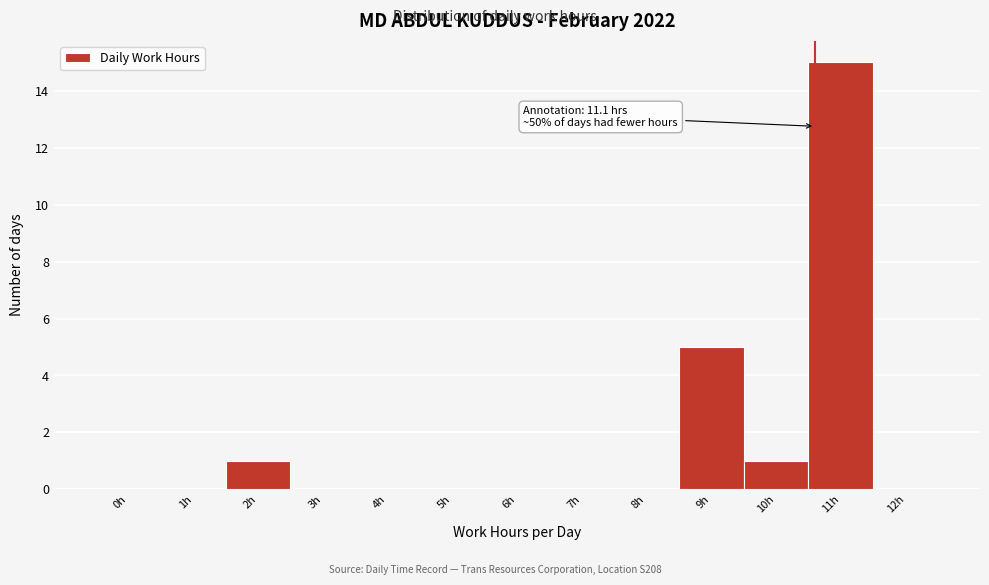

Reading right to left, transcribe all the data shown in this chart.

12h=0	11h=15	10h=1	9h=5	8h=0	7h=0	6h=0	5h=0	4h=0	3h=0	2h=1	1h=0	0h=0